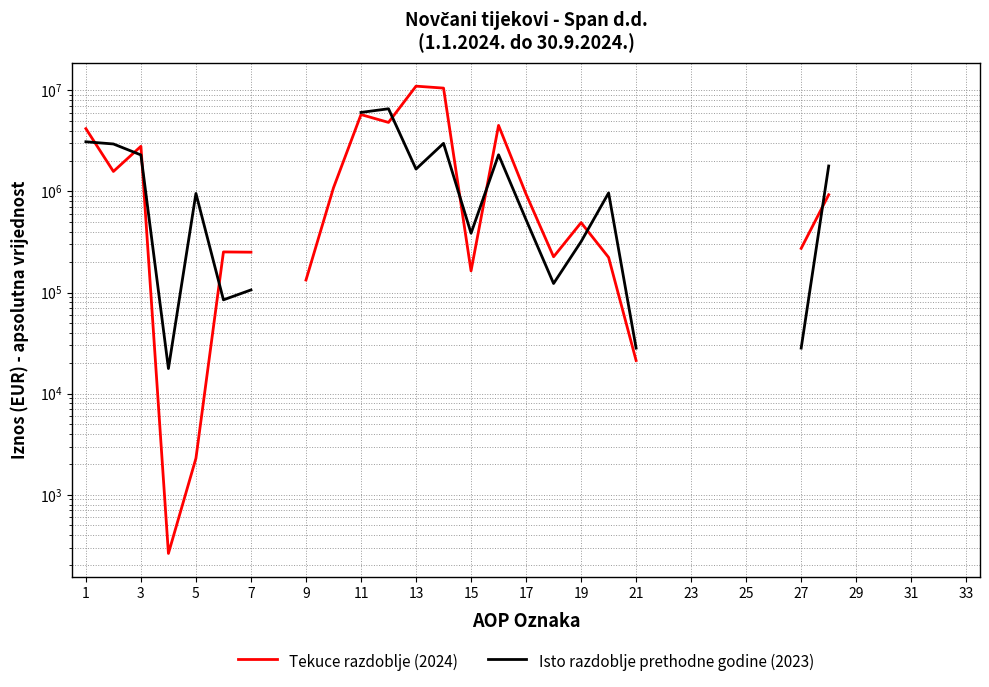

Which series has the largest range (max minus min)?

Tekuce razdoblje (2024)